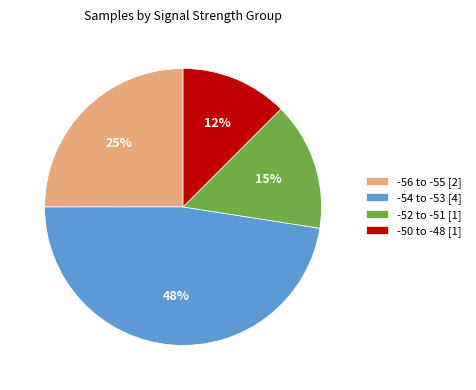

What is the ratio of the value at -50 to -48 [1] to the value at -52 to -51 [1]?

0.8